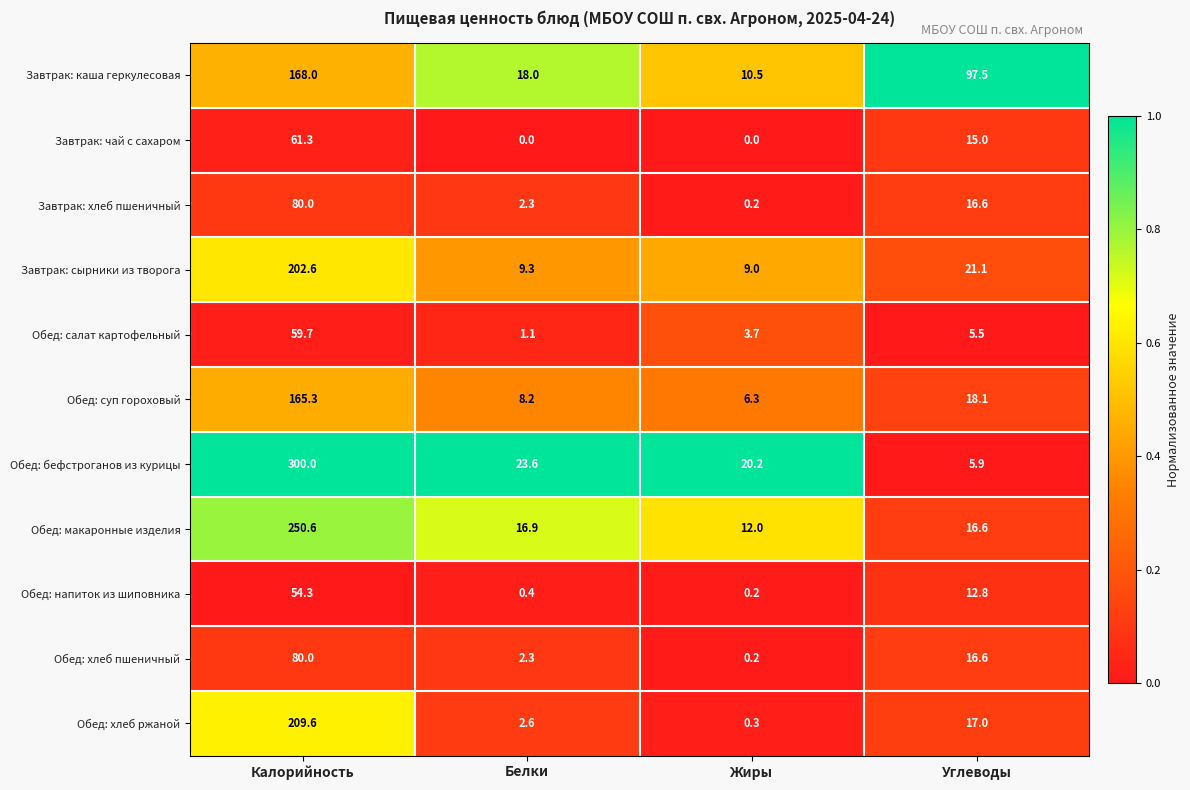

What is the total value across all series at Жиры?

62.6